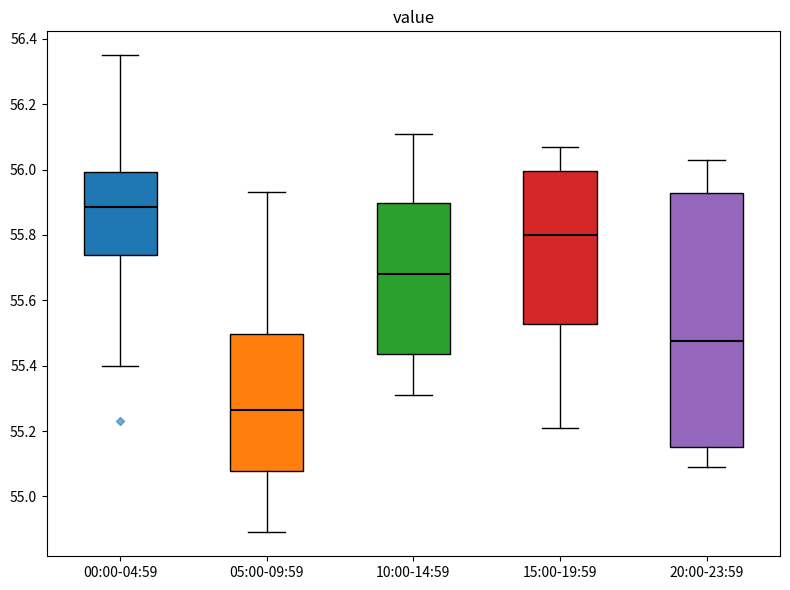

Which box is the tallest, from its lower edge to its upper edge?

20:00-23:59